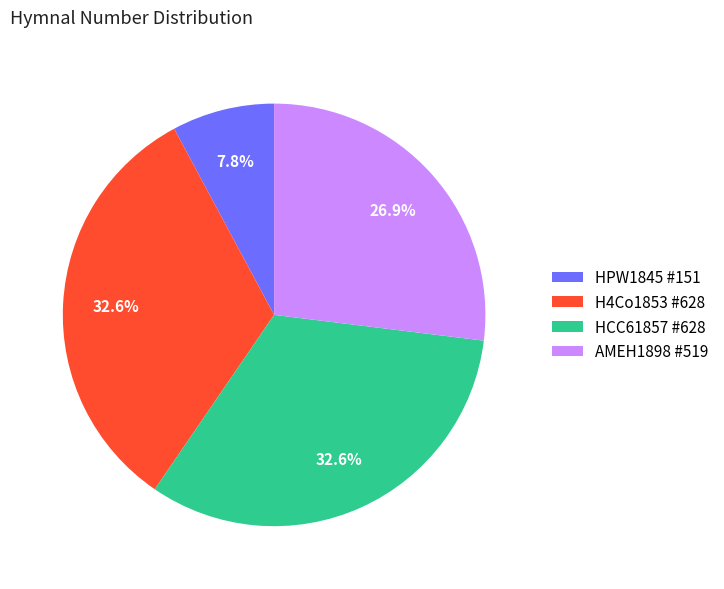

What is the ratio of the value at H4Co1853 #628 to the value at HPW1845 #151?

4.2